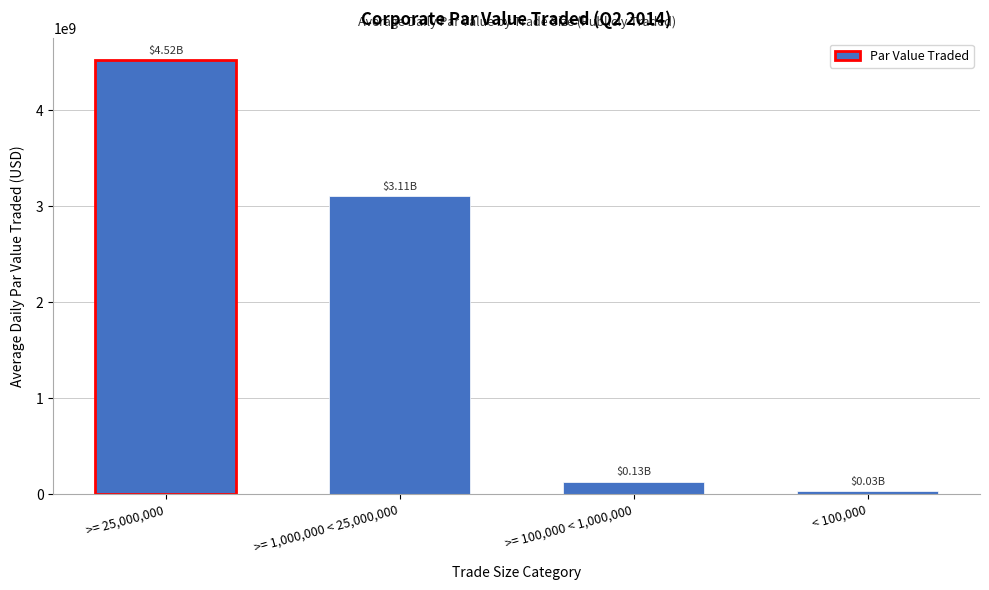

What is the sum of all values?

7787911031.7